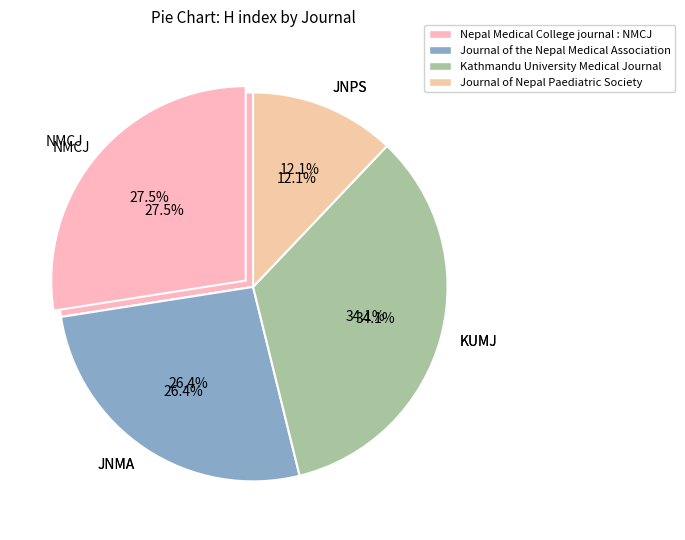

Is there any slice that represents more than half of the pie?

No